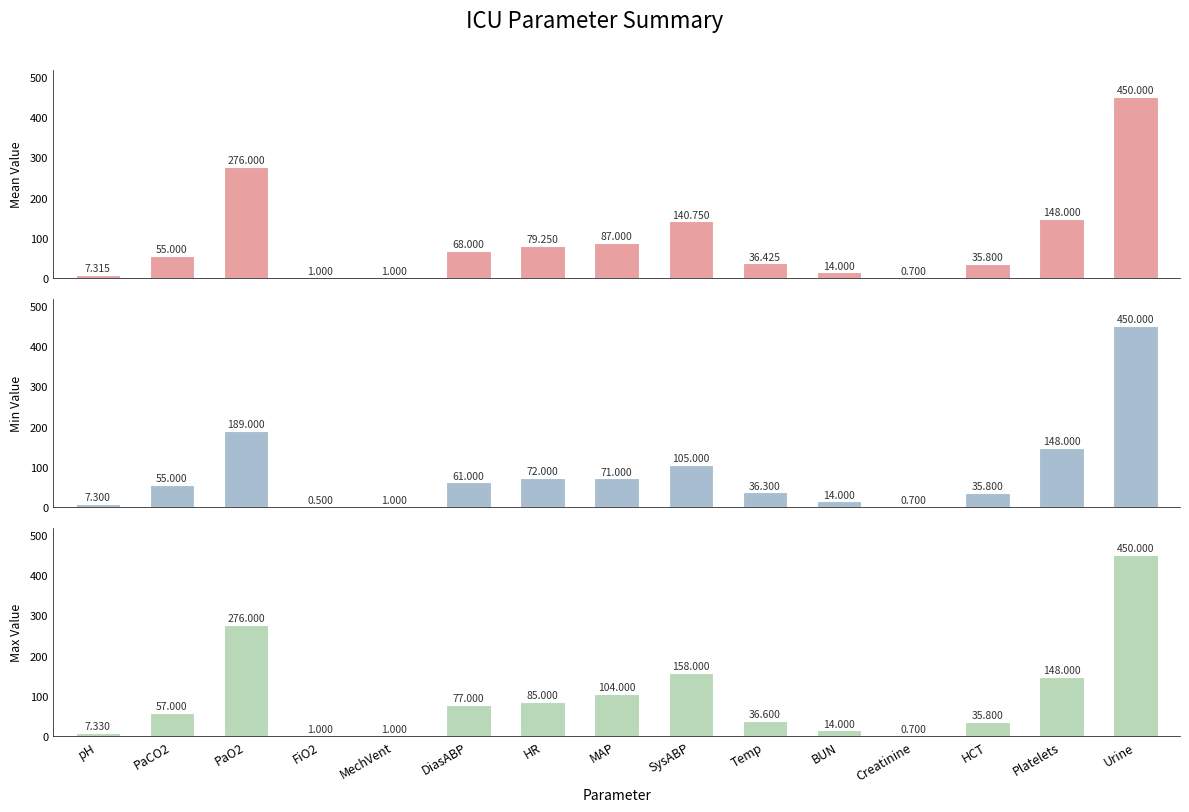

Rank the series at FiO2 from lowest to highest value.

Min Value, Mean Value, Max Value